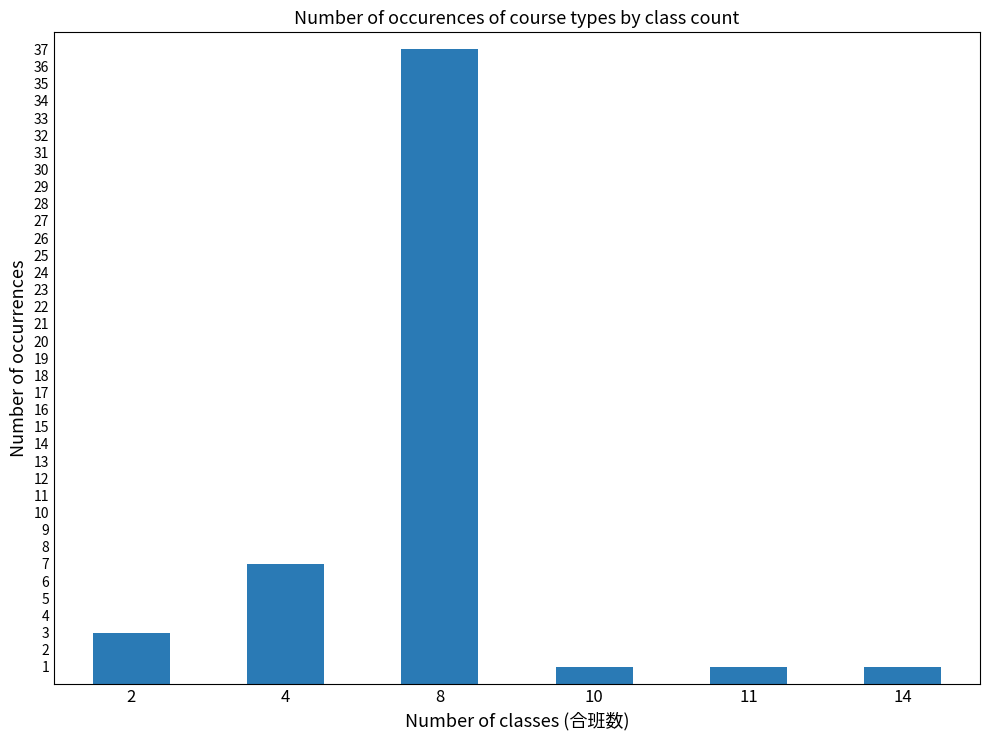

The value at 2 is 3. True or false?

True